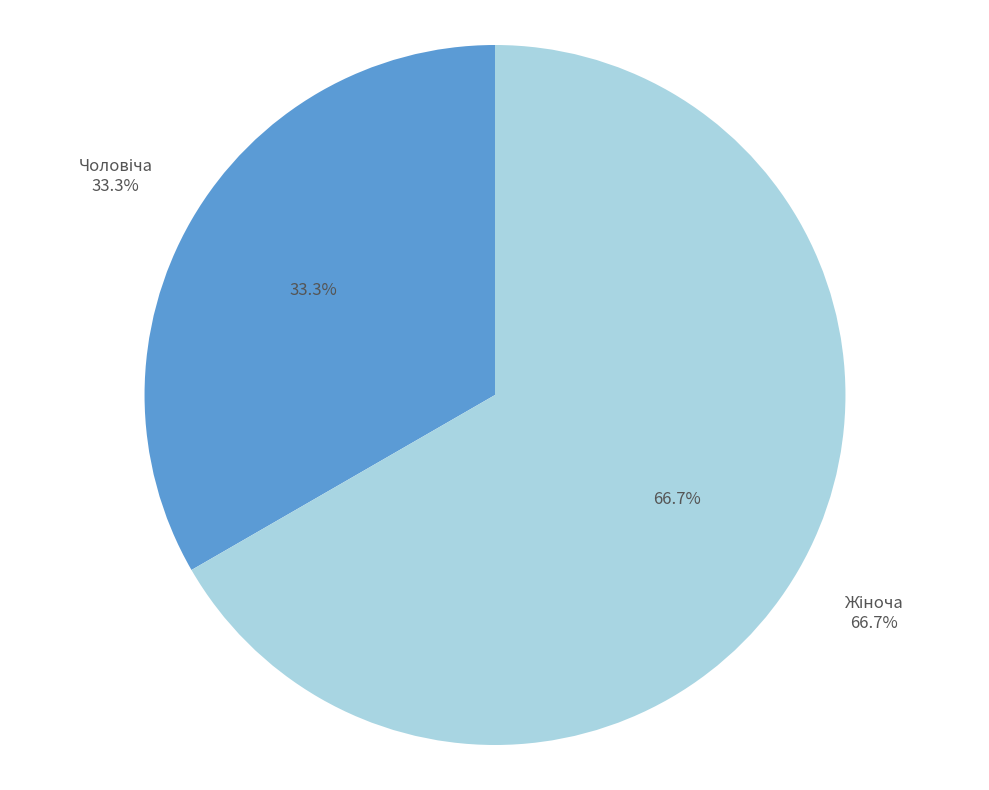

How many slices are in this pie chart?

2